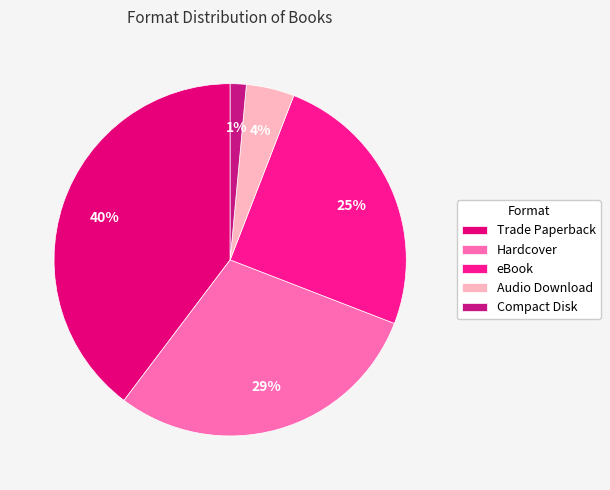

How many segments does this pie chart have?

5